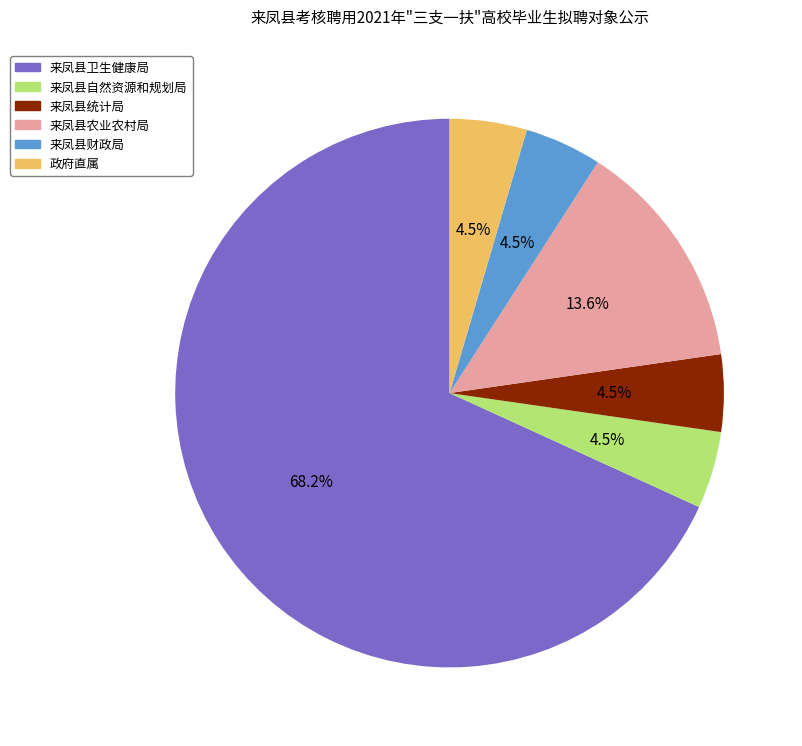

Approximately how many times larger is the value at 来凤县统计局 compared to 来凤县自然资源和规划局?

1.0